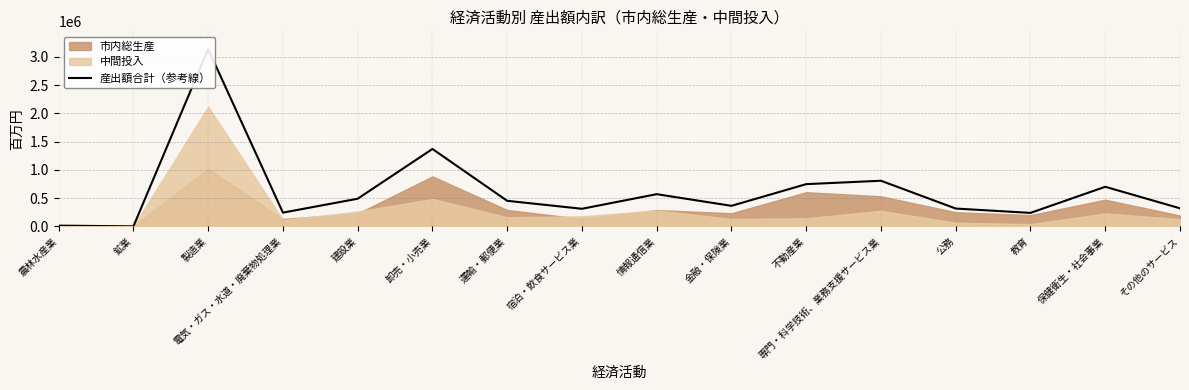

How many lines are shown in the chart?

1